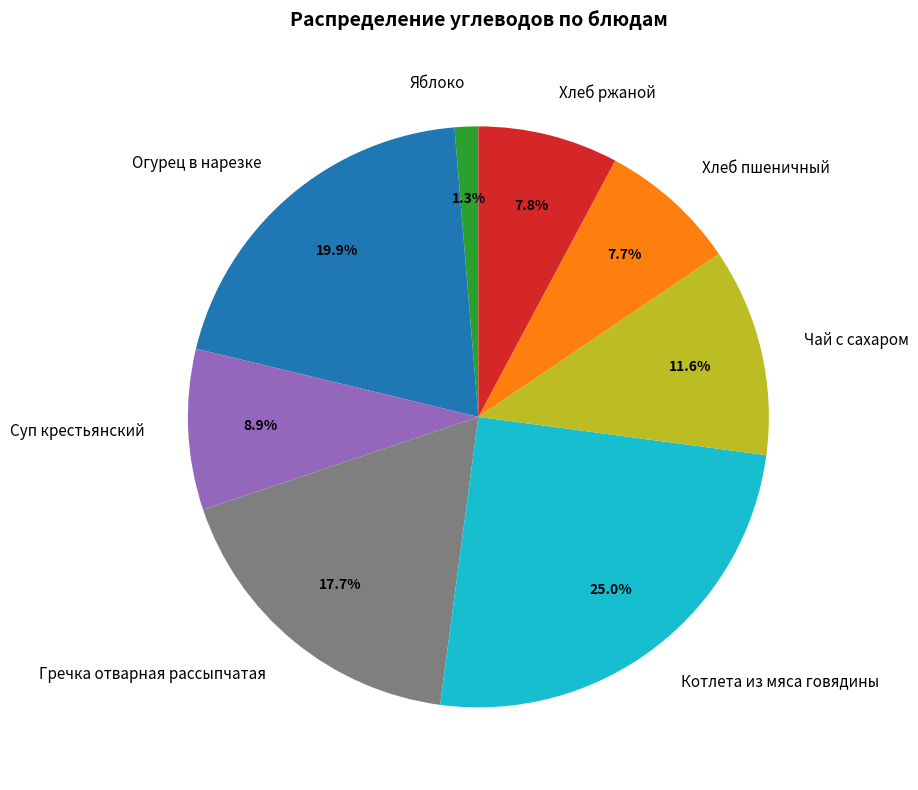

What is the ratio of the value at Чай с сахаром to the value at Хлеб ржаной?

1.5